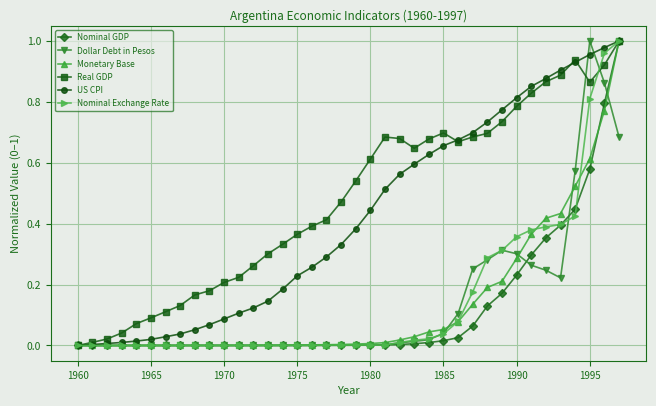

How many series are shown in this chart?

6